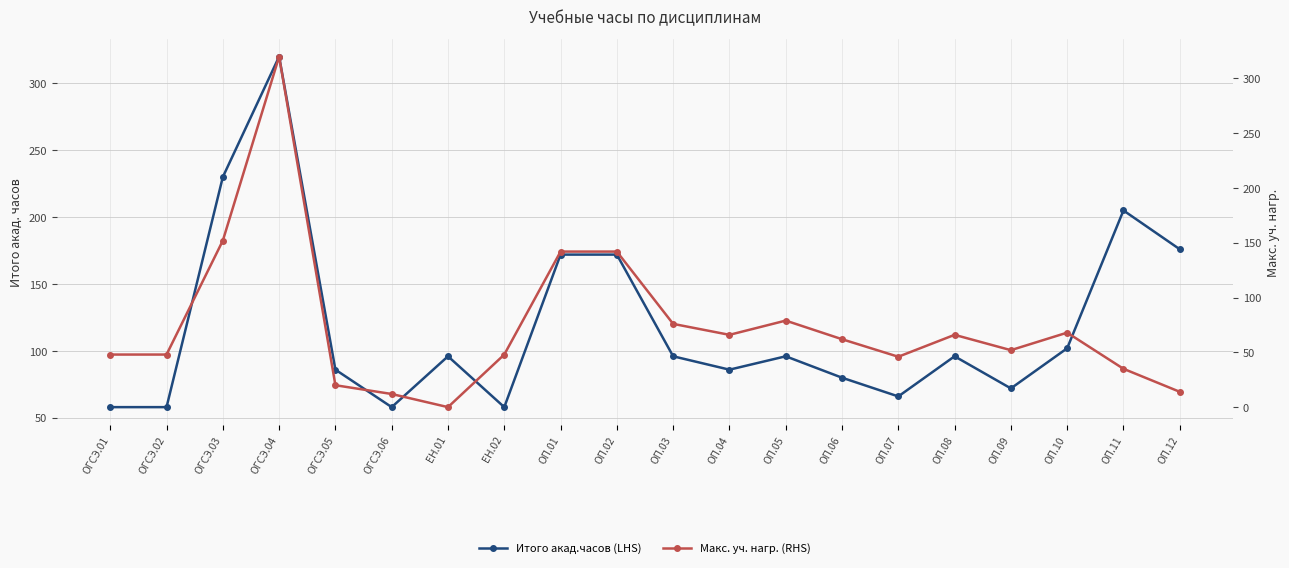

Which has a higher value, ОП.01 or ОГСЭ.01?

ОП.01